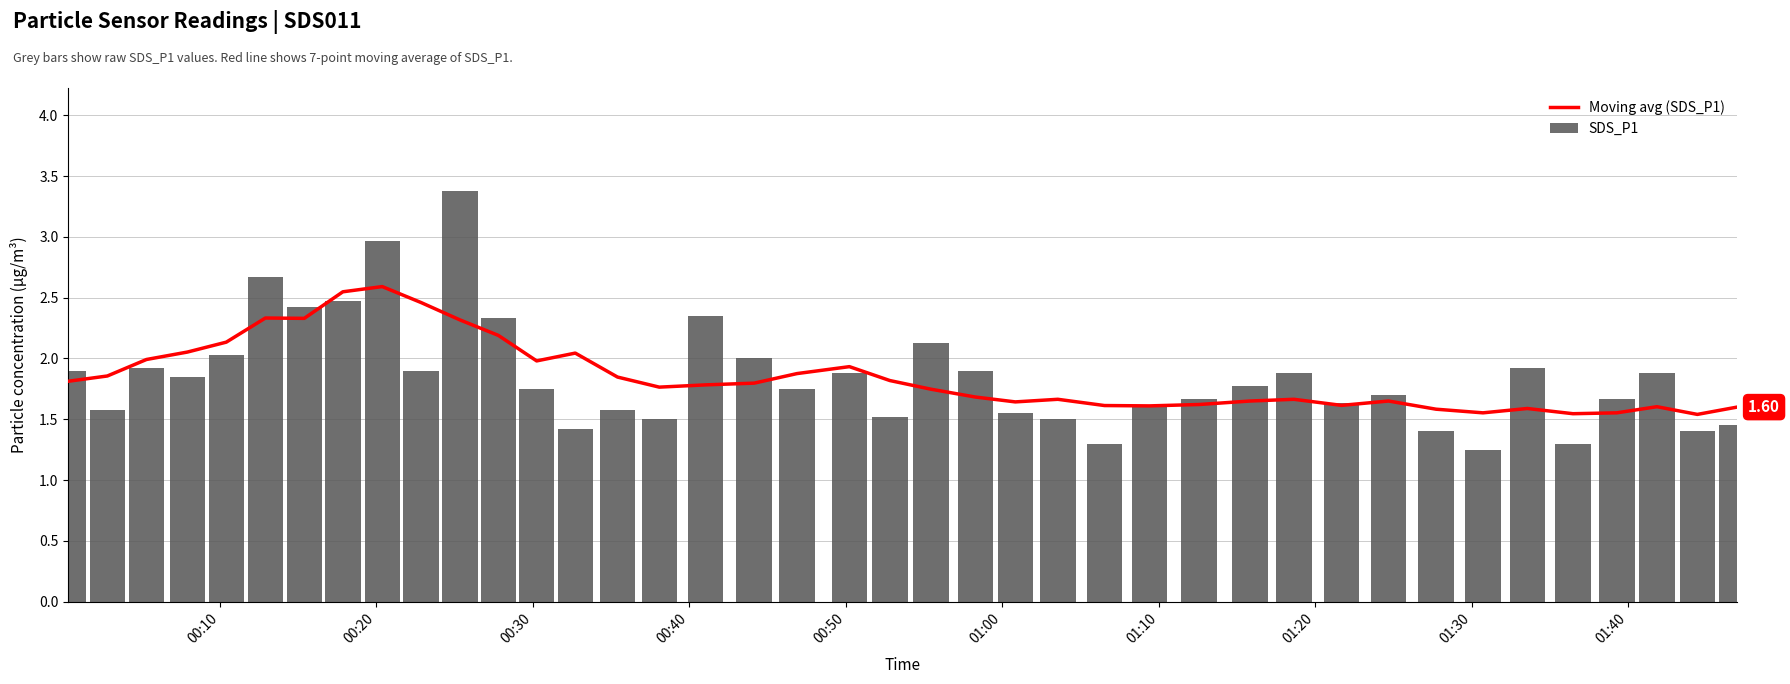

What is the sum of all SDS_P1 values?

74.1